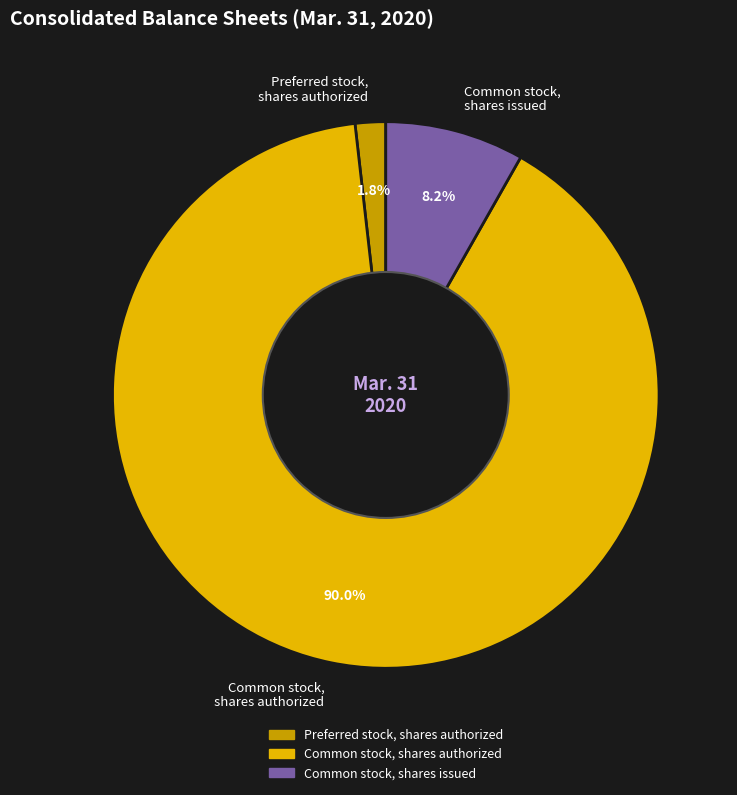

To the nearest percent, what is the difference between the Common stock, shares issued and Preferred stock, shares authorized slice percentages?

6%